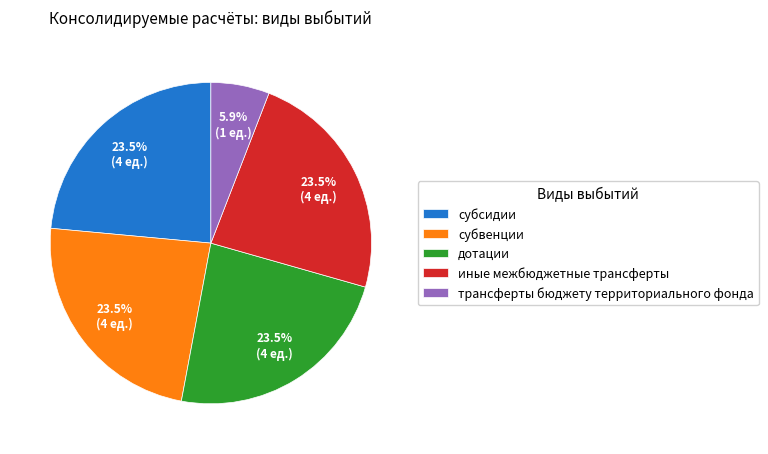

How many slices are in this pie chart?

5